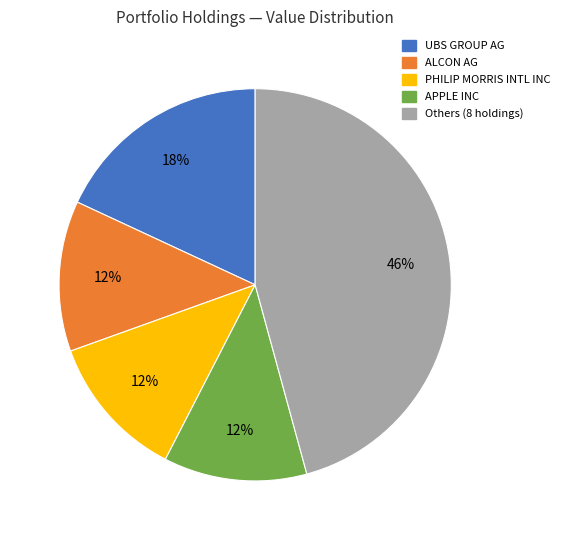

To the nearest percent, what is the average slice percentage?

20%